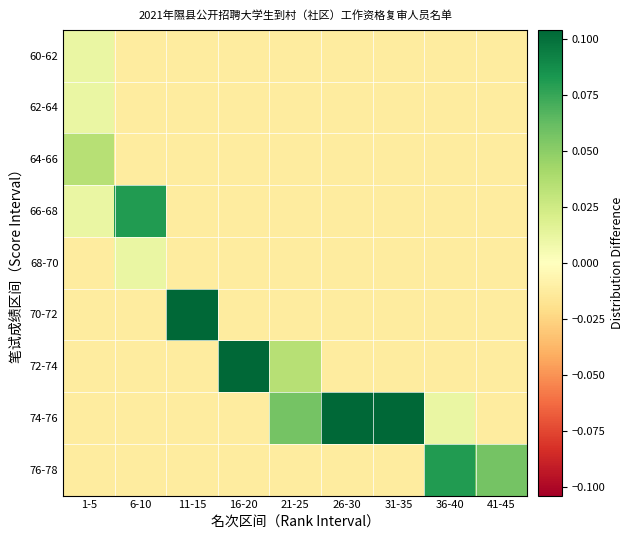

Which category has the lowest value across all series?

6-10